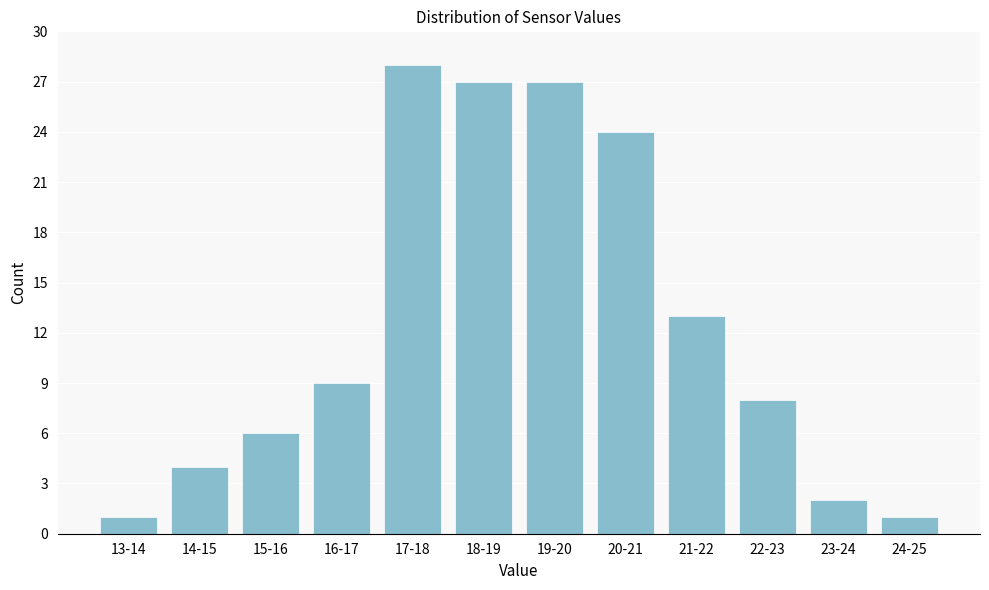

Reading left to right, what are all the values shown in this chart?

1	4	6	9	28	27	27	24	13	8	2	1